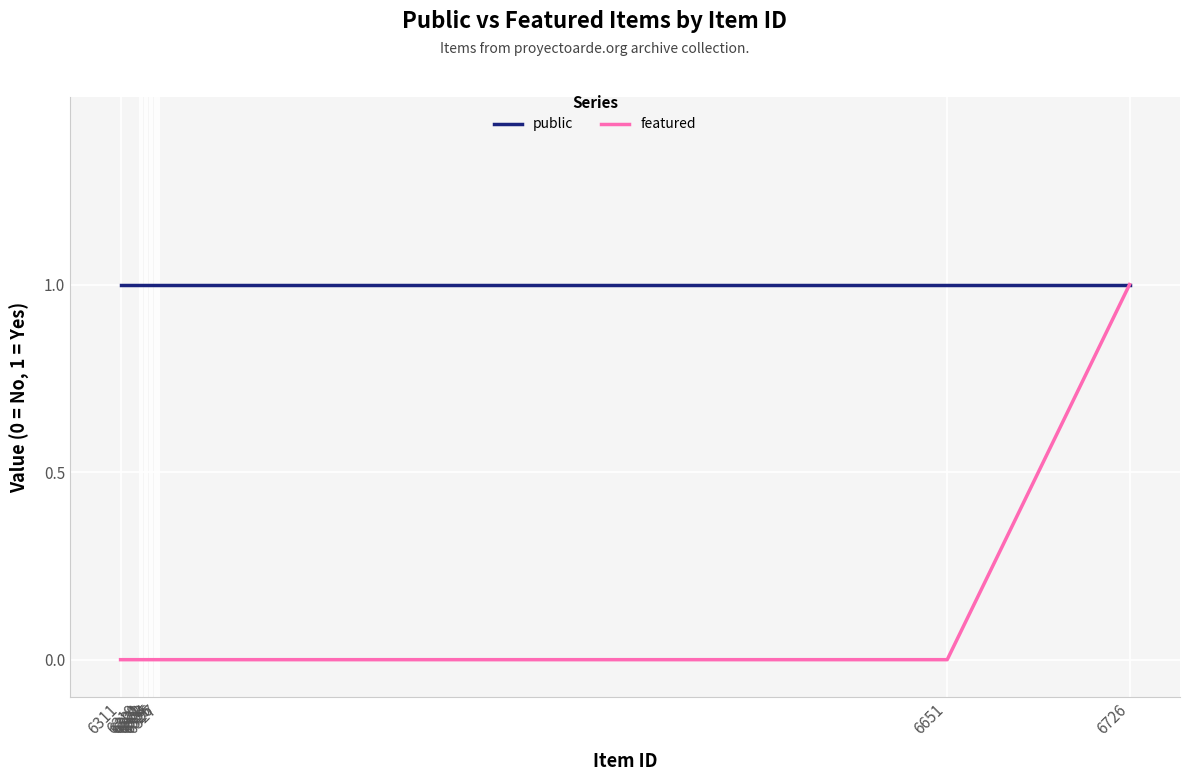

Is this an area chart (filled region under the line)?

No